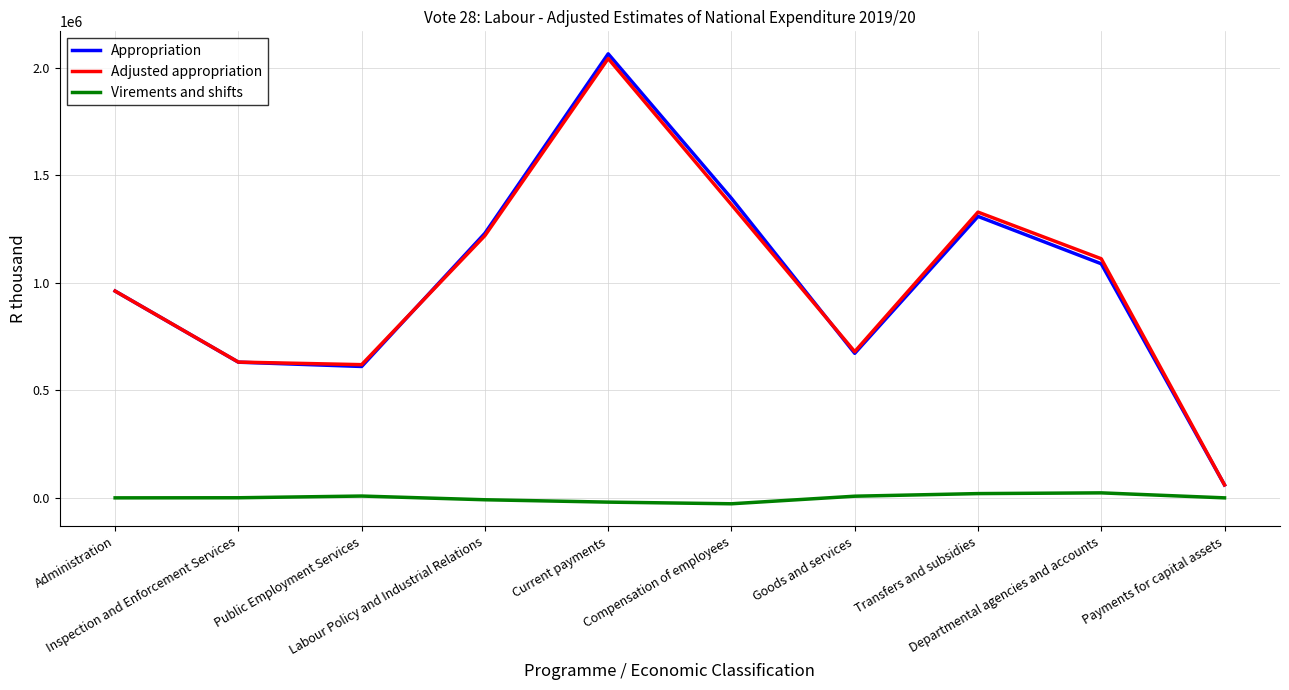

At which label is Adjusted appropriation closest to 1051997?

Departmental agencies and accounts